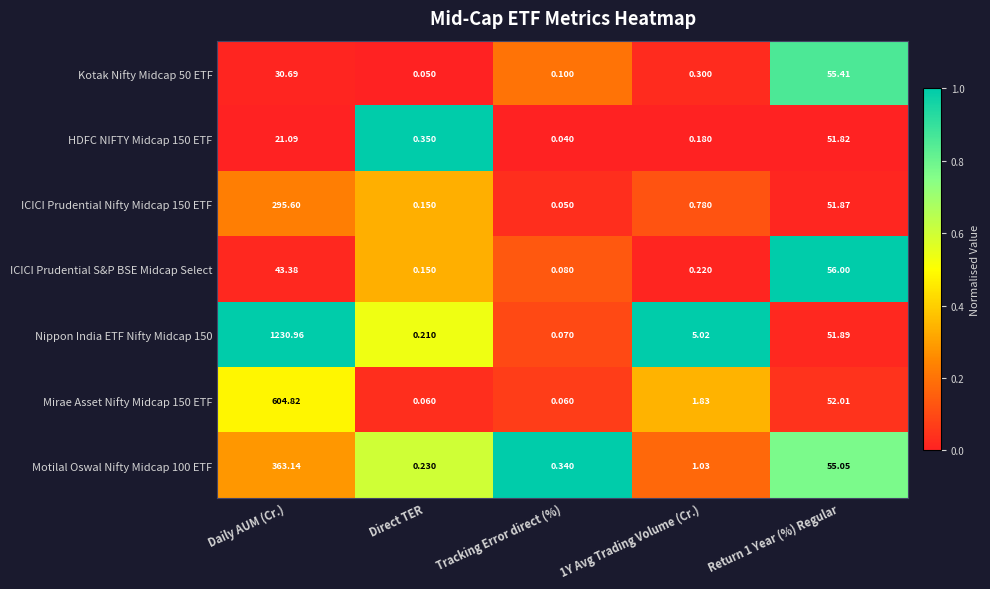

Which series changed the most between Tracking Error direct (%) and Return 1 Year (%) Regular?

ICICI Prudential S&P BSE Midcap Select